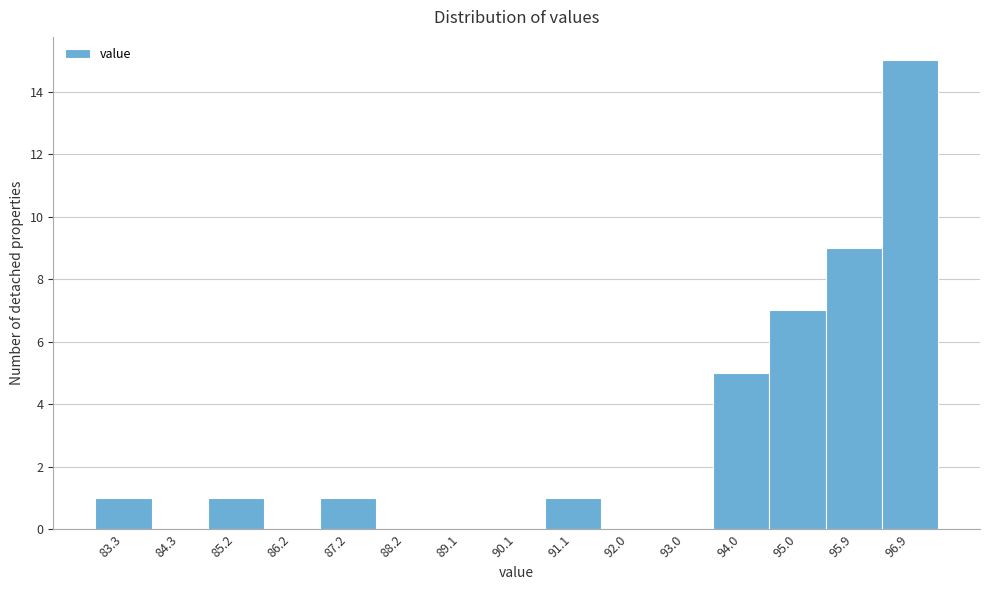

Reading left to right, transcribe this chart: for each bar, give the range it covers on the x-axis and its height. Neither the bar edges nor the heights are printed on the chart, so give them approximately, as read against the axes.

82.8 to 83.8: 1
83.8 to 84.7: 0
84.7 to 85.7: 1
85.7 to 86.7: 0
86.7 to 87.7: 1
87.7 to 88.6: 0
88.6 to 89.6: 0
89.6 to 90.6: 0
90.6 to 91.6: 1
91.6 to 92.5: 0
92.5 to 93.5: 0
93.5 to 94.5: 5
94.5 to 95.5: 7
95.5 to 96.4: 9
96.4 to 97.4: 15